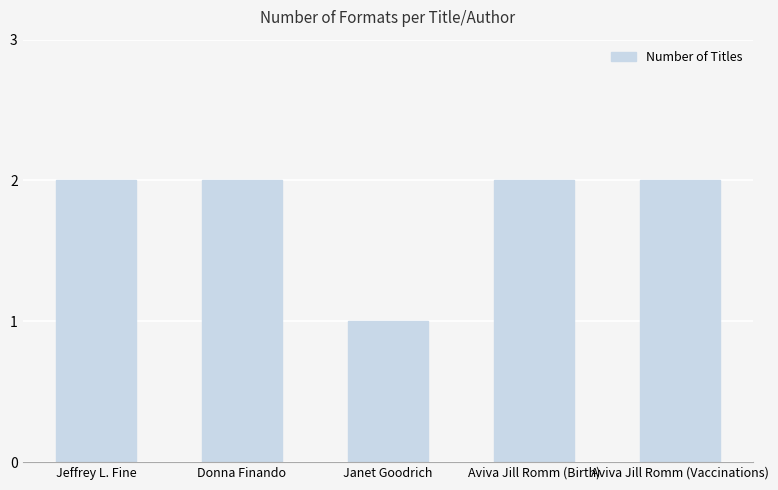

What is the average value?

2